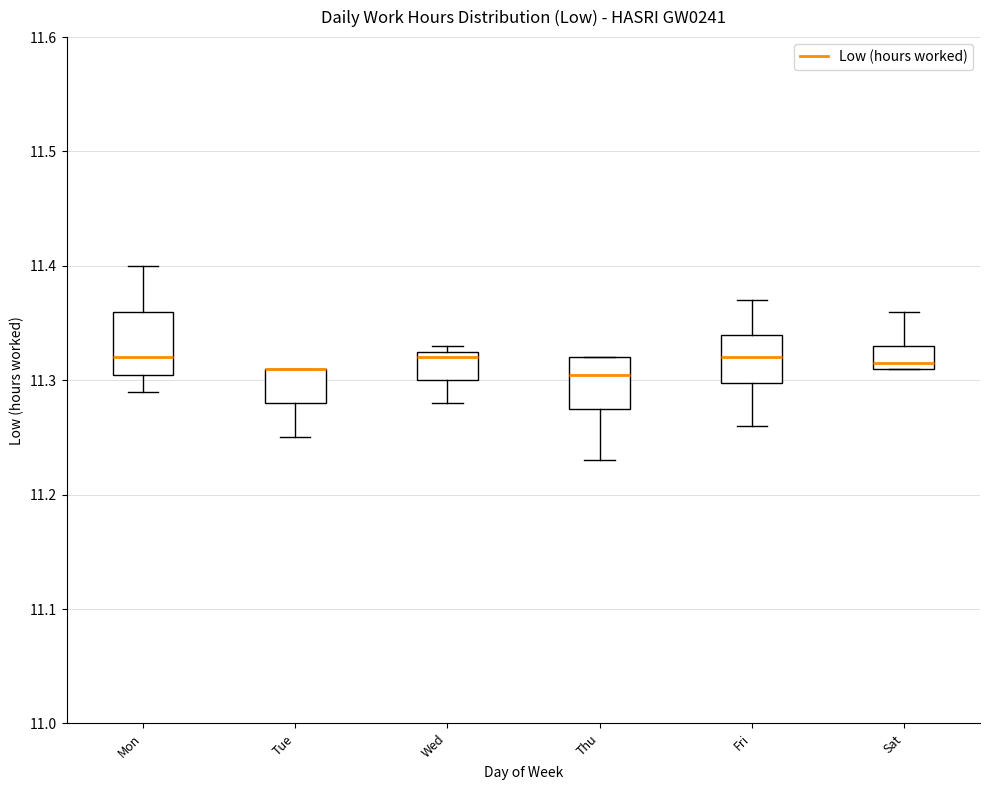

Where does the lower whisker of the box for Thu end on the y-axis? The values are not printed on the chart, so give them approximately, as read against the axis.

11.23